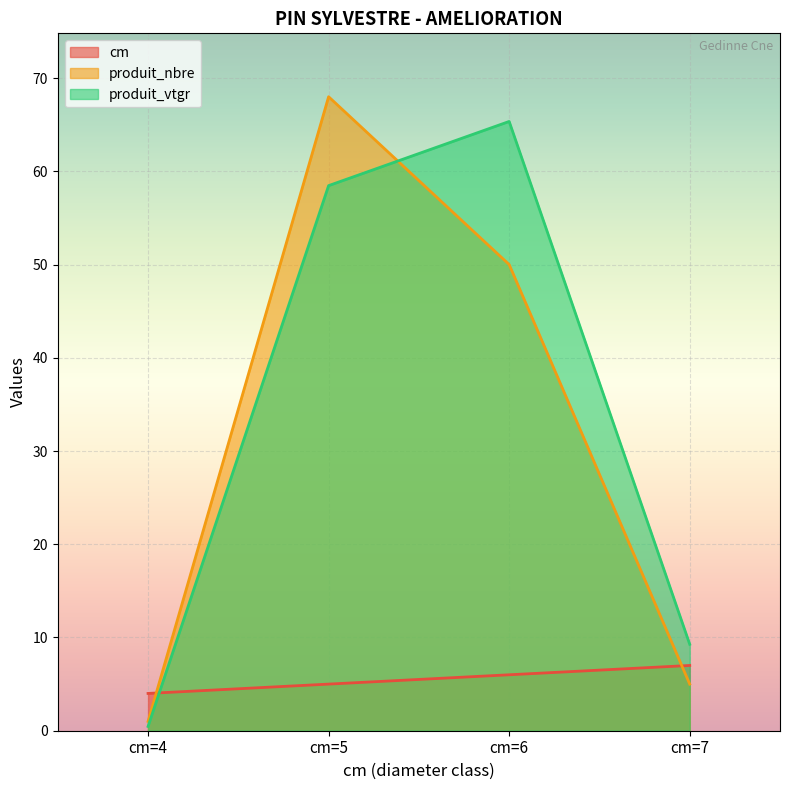

Does the chart display data point markers on the line(s)?

No